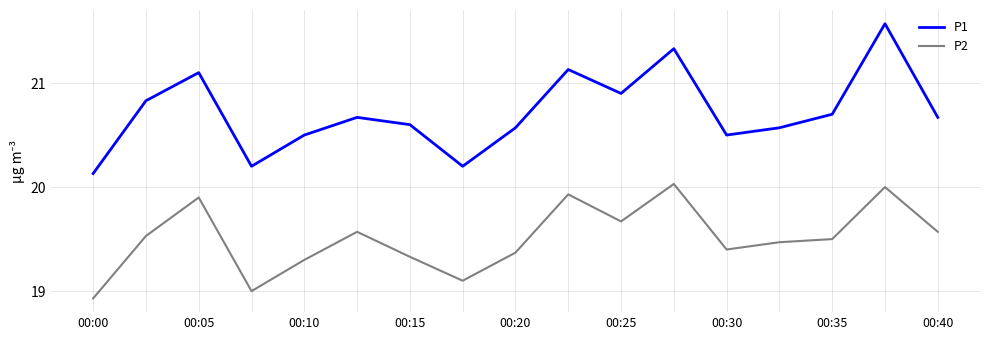

True or false: P1 and P2 cross at least once.

False